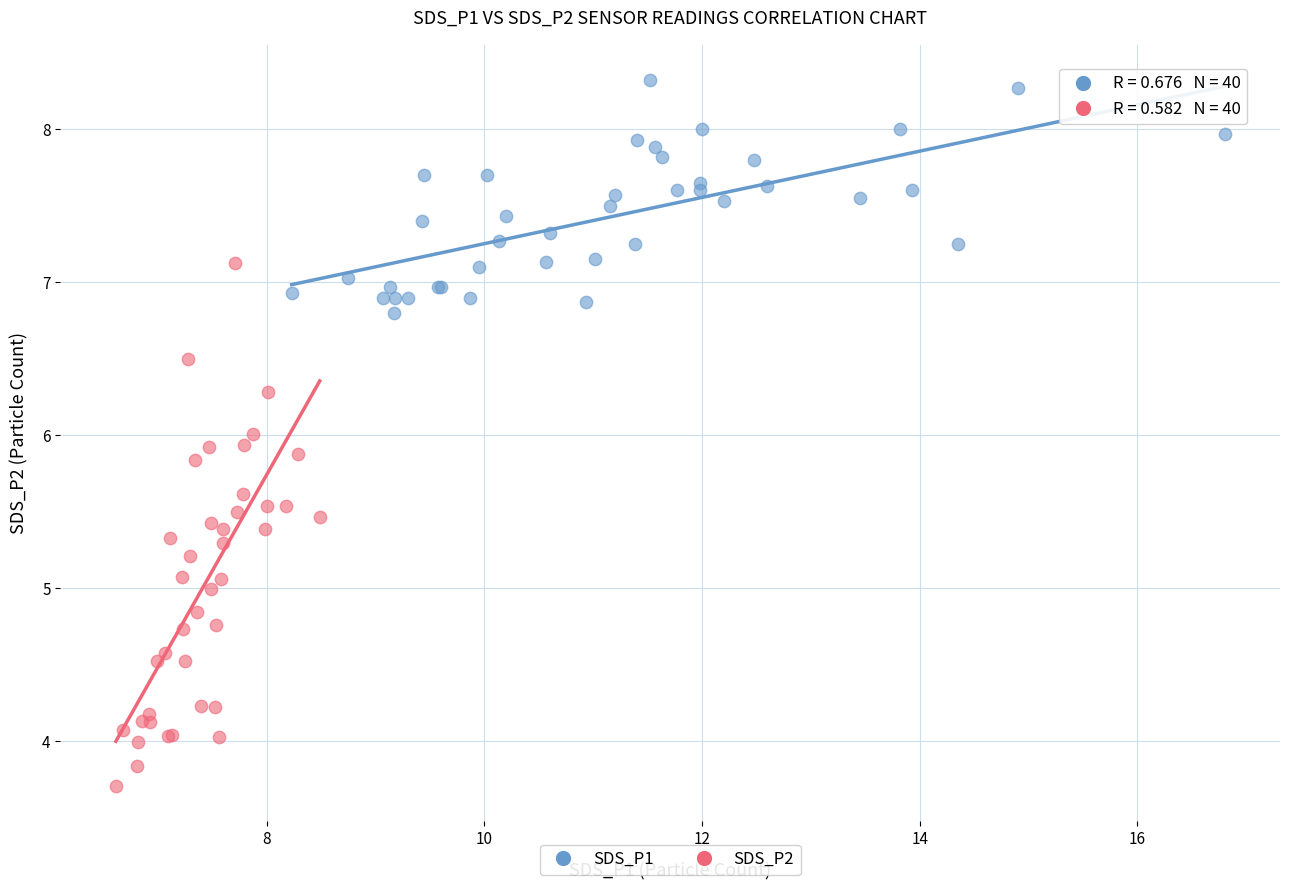

Which series has the widest spread of Y values?

SDS_P2